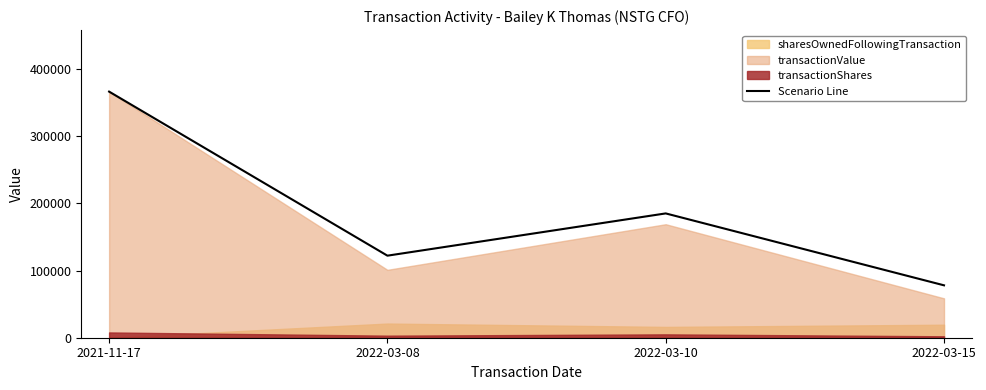

Is it true that the value at 2021-11-17 is 209633?

False